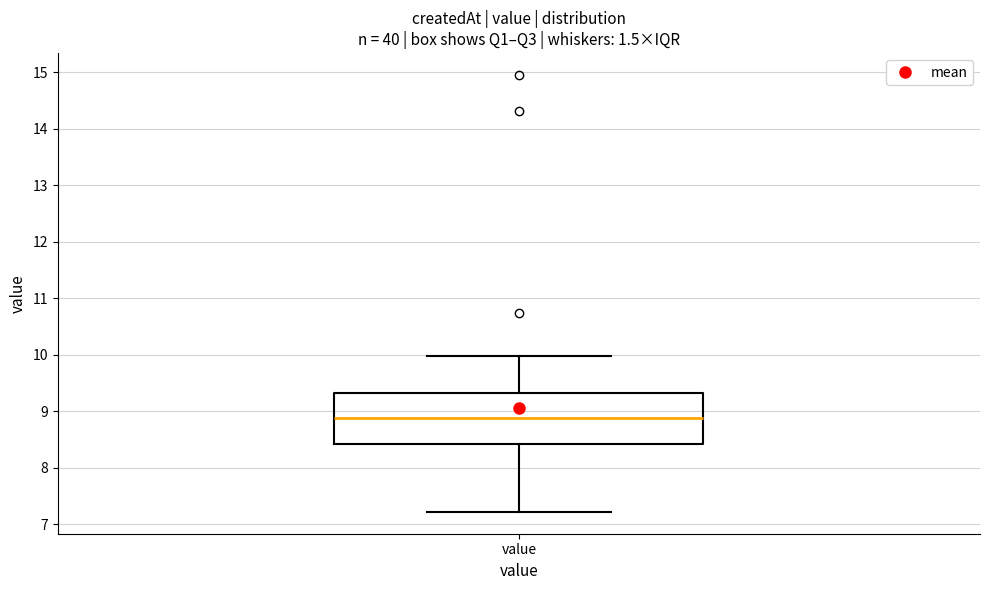

Read this box plot against the y-axis: the position of the median line, the range covered by the box, and the ends of both whiskers. The values are not printed on the chart, so give them approximately, as read against the axis.

median 8.9, box 8.4 to 9.3, whiskers 7.2 to 10.0